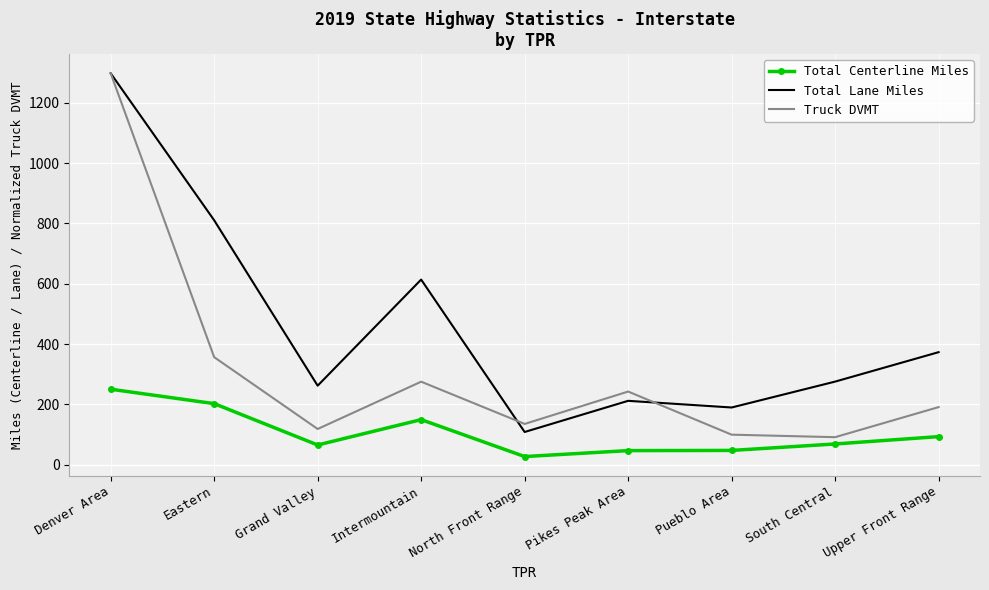

True or false: Total Centerline Miles and Truck DVMT cross at least once.

False